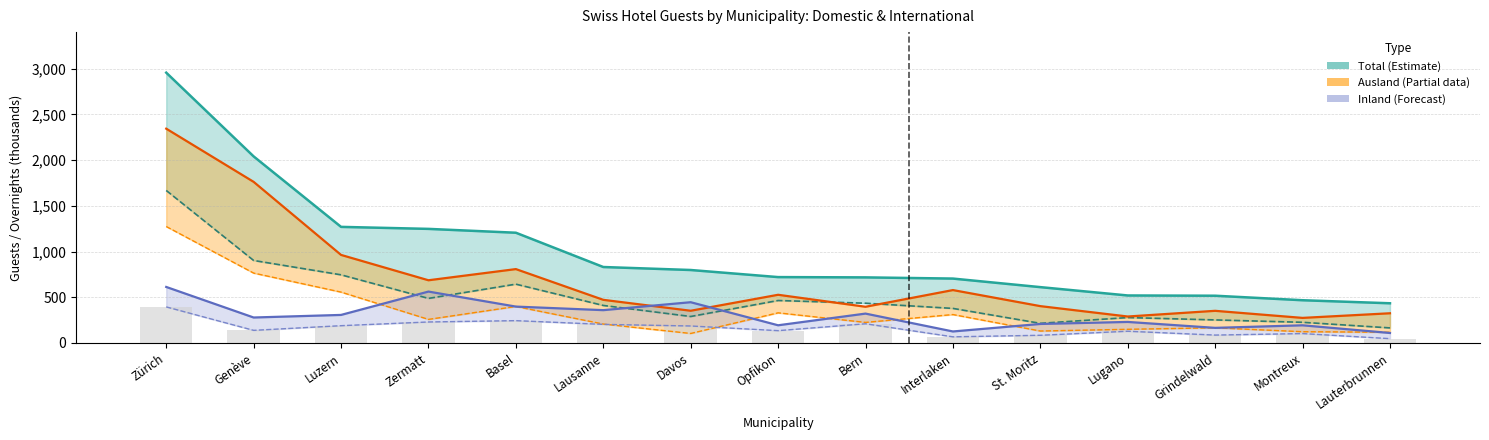

The value of Total Ankünfte at Genève is 902.3. True or false?

True